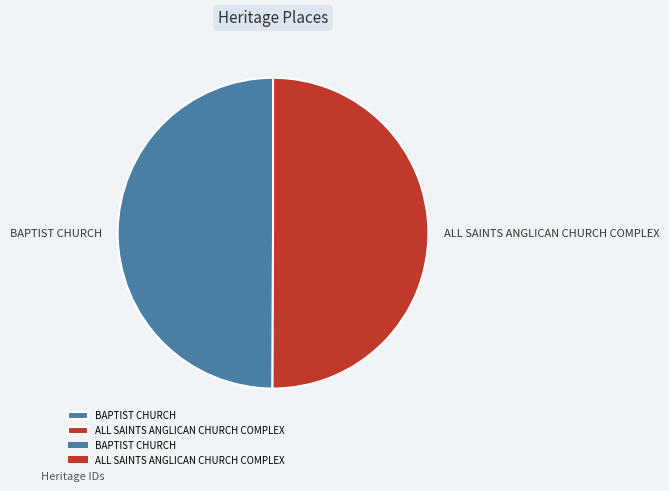

Approximately how many times larger is the value at BAPTIST CHURCH compared to ALL SAINTS ANGLICAN CHURCH COMPLEX?

1.0